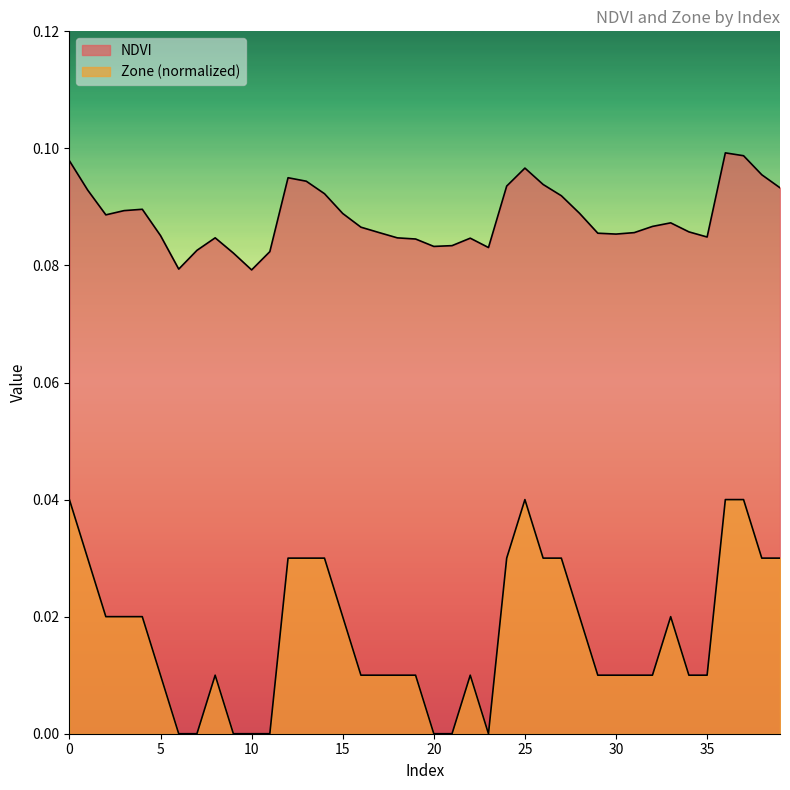

How many lines are shown in the chart?

2